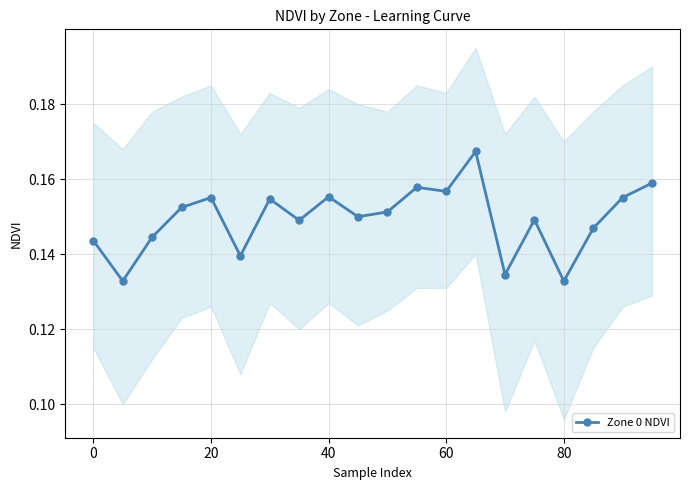

What is the greatest value displayed?

0.2